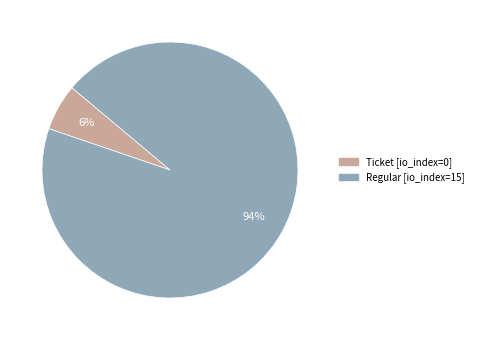

How many slices are in this pie chart?

2